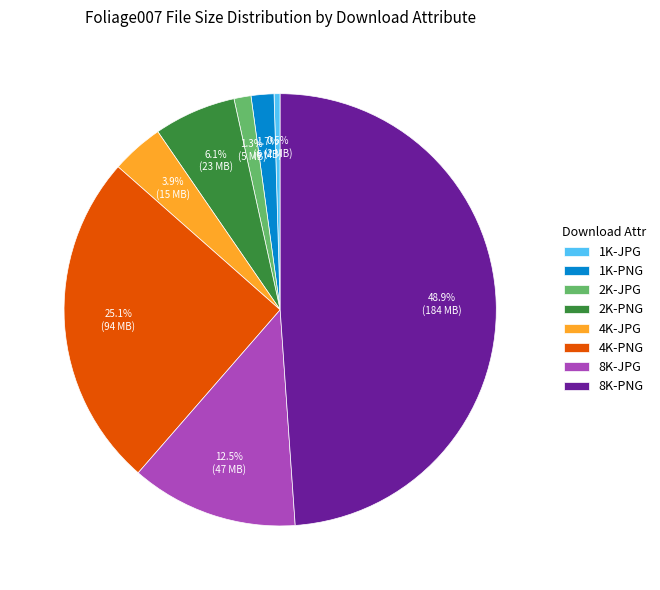

Is there any slice that represents more than half of the pie?

No